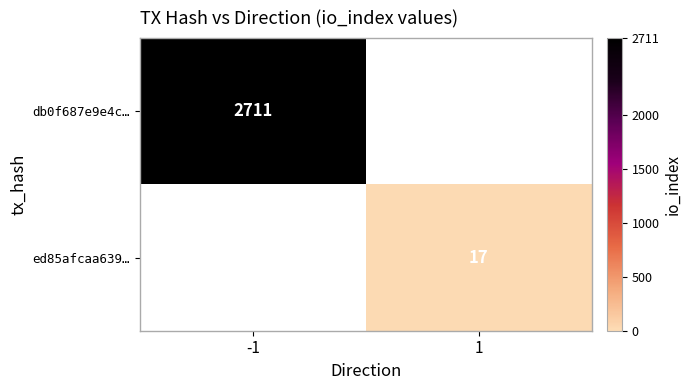

Is the value of ed85afcaa639… at 1 greater than the value of db0f687e9e4c… at -1?

No